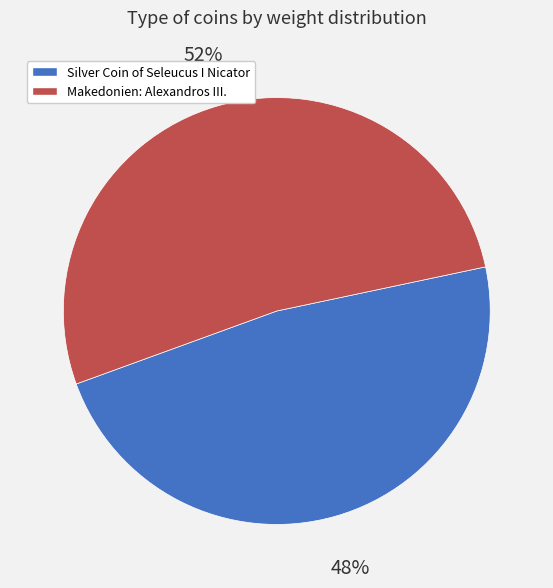

Which slice is the largest?

Makedonien: Alexandros III.